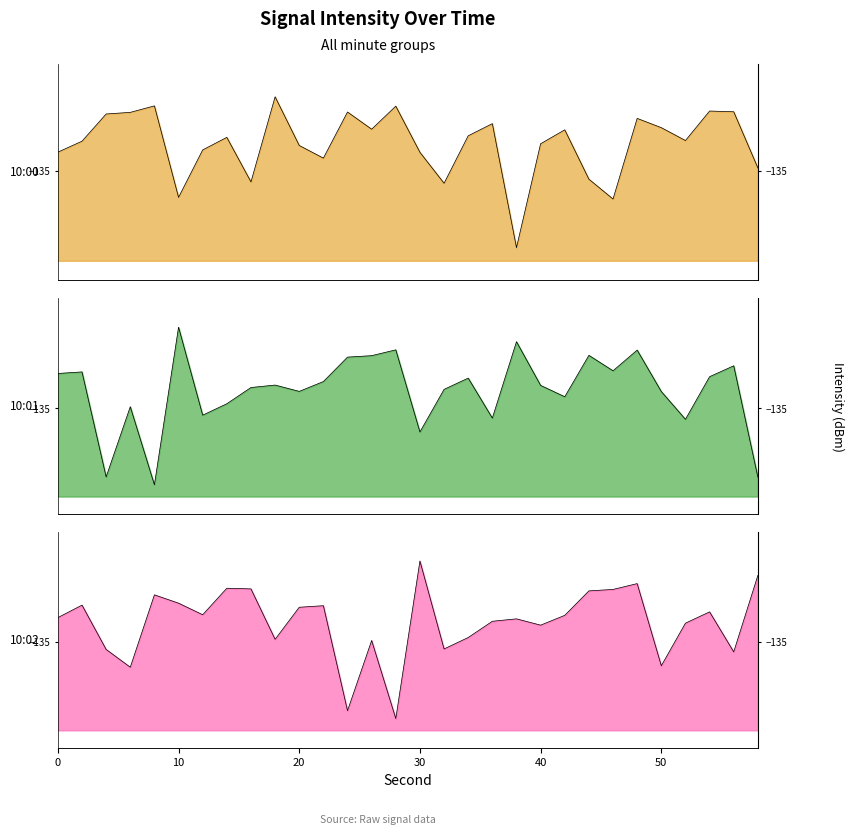

What is the minimum value for 10:00?

-146.7